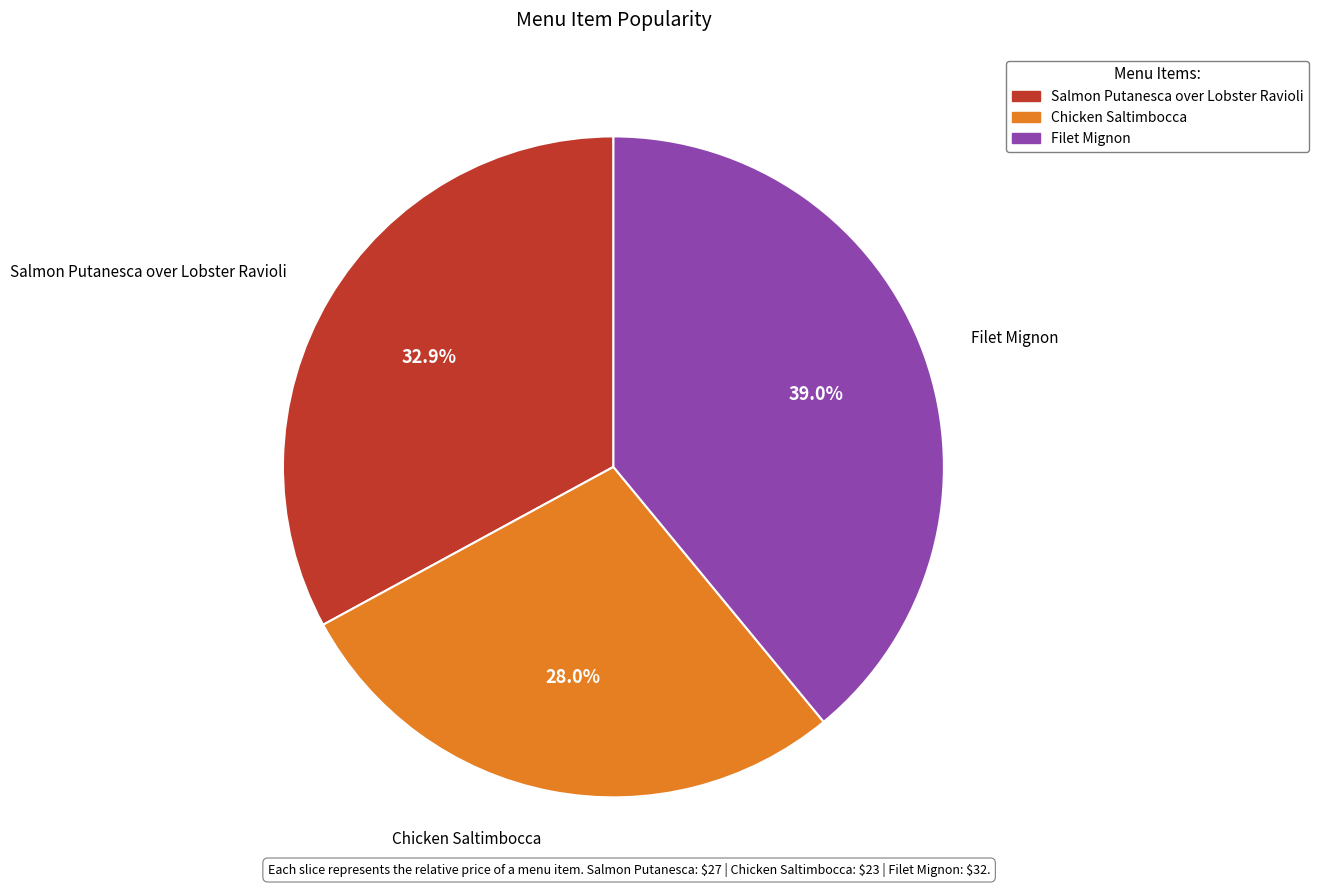

The Filet Mignon slice represents 39% of the pie. True or false?

True